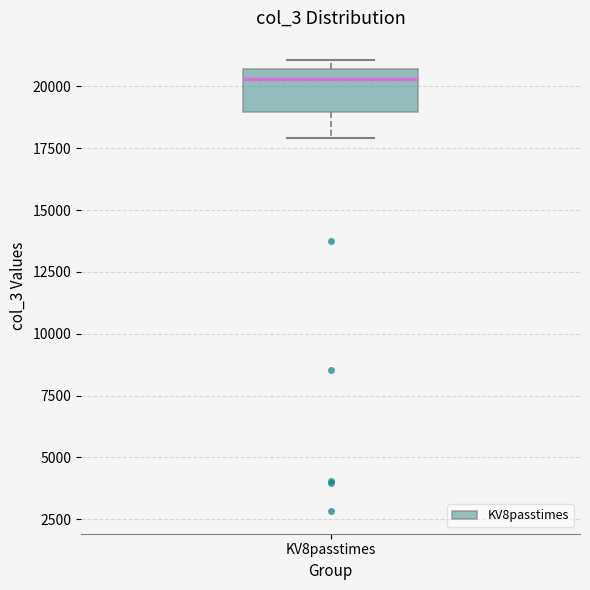

Transcribe this box plot: give where the median line is, the range the box spans, and where the two whiskers end, as read against the y-axis. The values are not printed on the chart, so give them approximately, as read against the axis.

median 20500 (just below the box's upper edge), box 19000 to 20500, whiskers 18000 to 21000